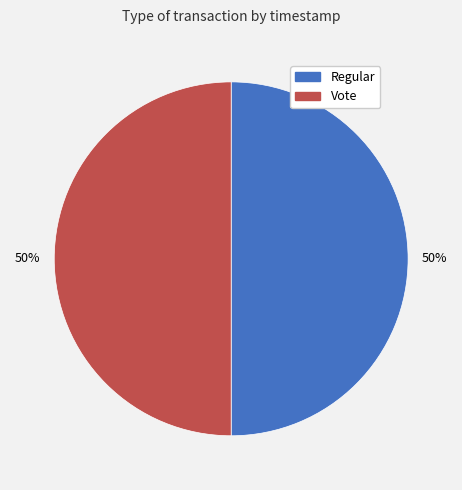

How many segments does this pie chart have?

2